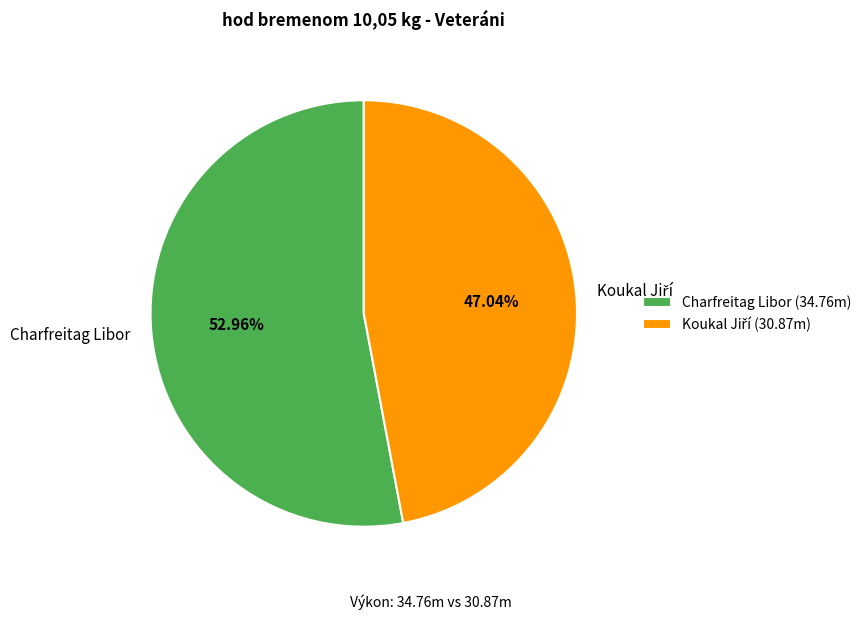

Is there any slice that represents more than half of the pie?

Yes